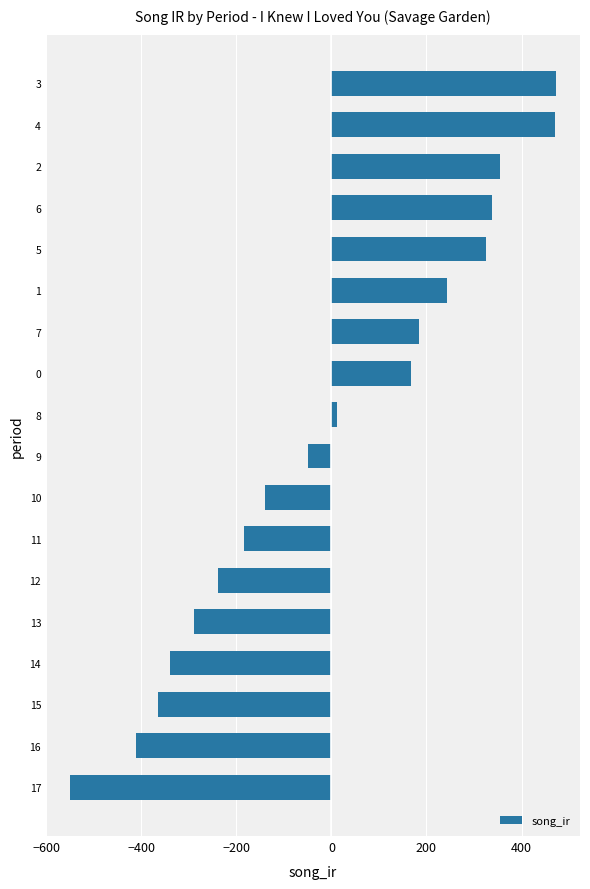

True or false: the data shows 16.8 at 9.

False